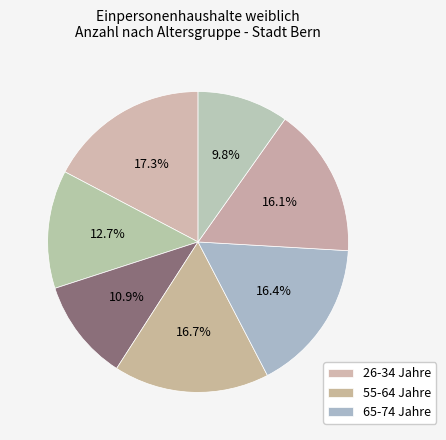

Which slice is the largest?

26-34 Jahre